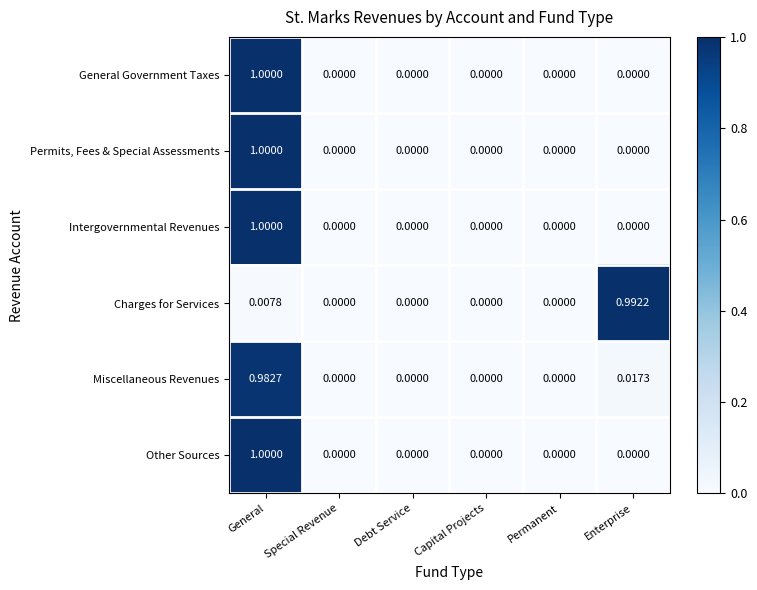

How many data points does each series have?

6